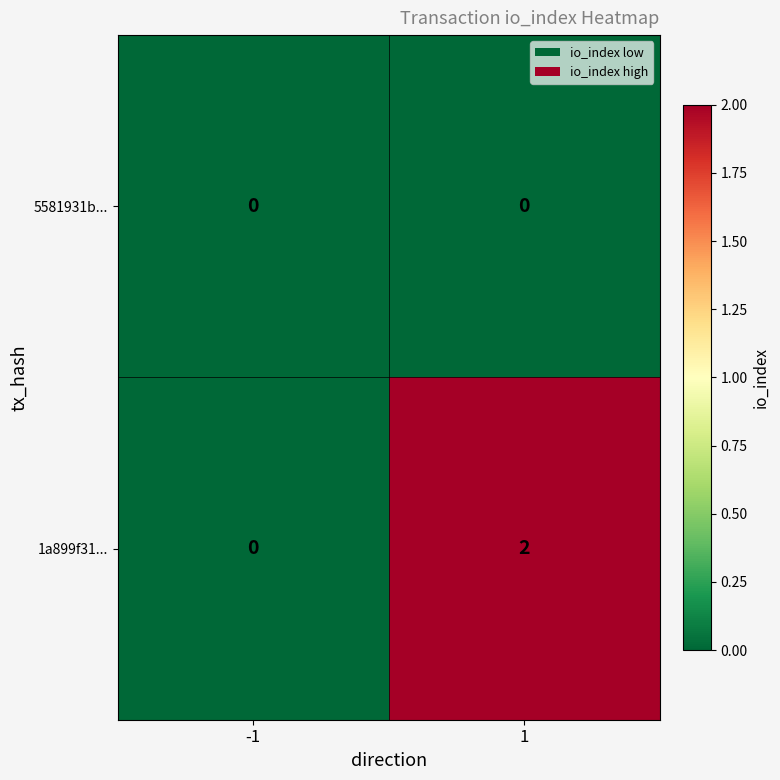

Between -1 and 1, which series saw the biggest shift?

1a899f31...